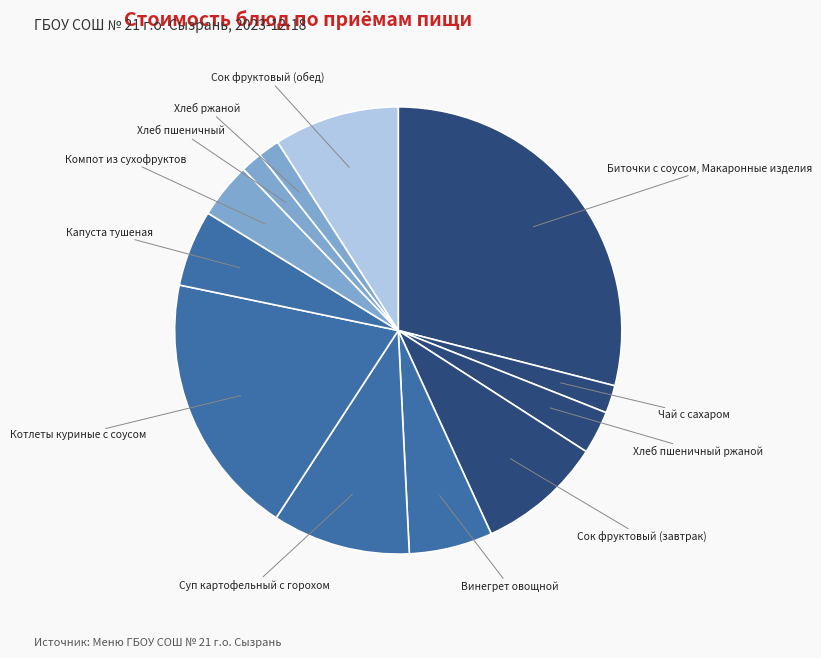

How many slices are in this pie chart?

12